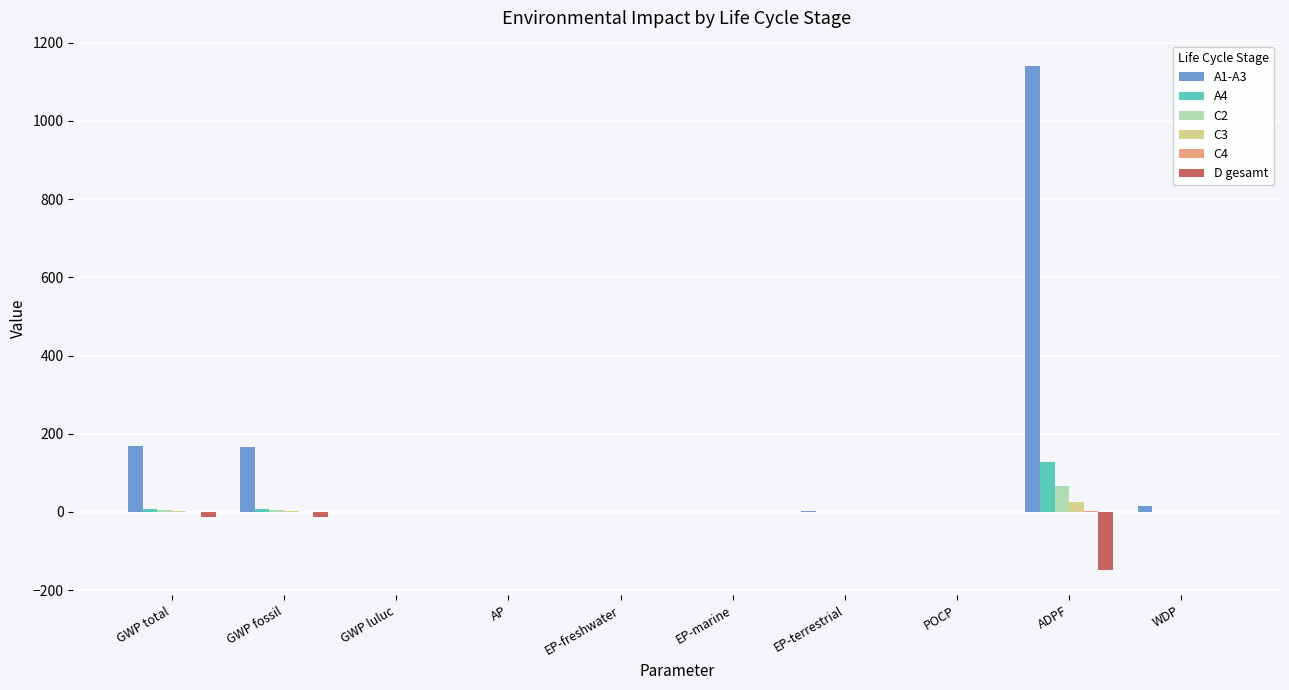

What is the sum of the D gesamt values at EP-terrestrial and POCP?

-0.3